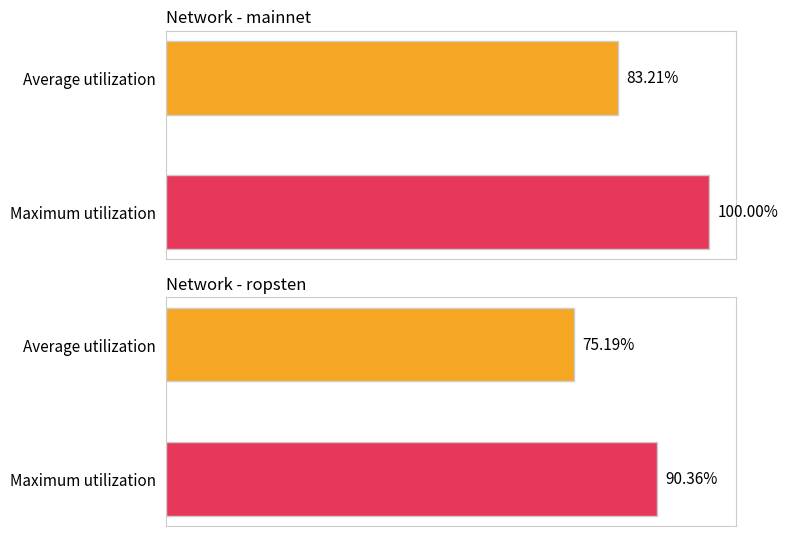

What is the difference between the maximum and minimum values in the ropsten series?

15.2